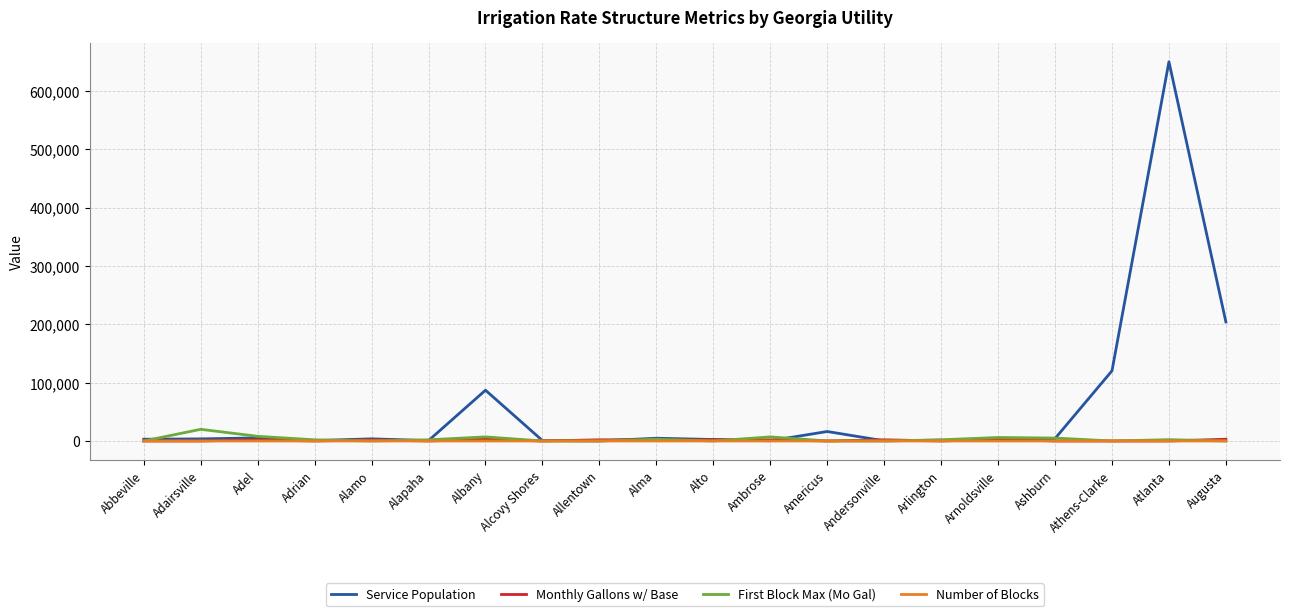

What is the total value across all series at Allentown?

2160